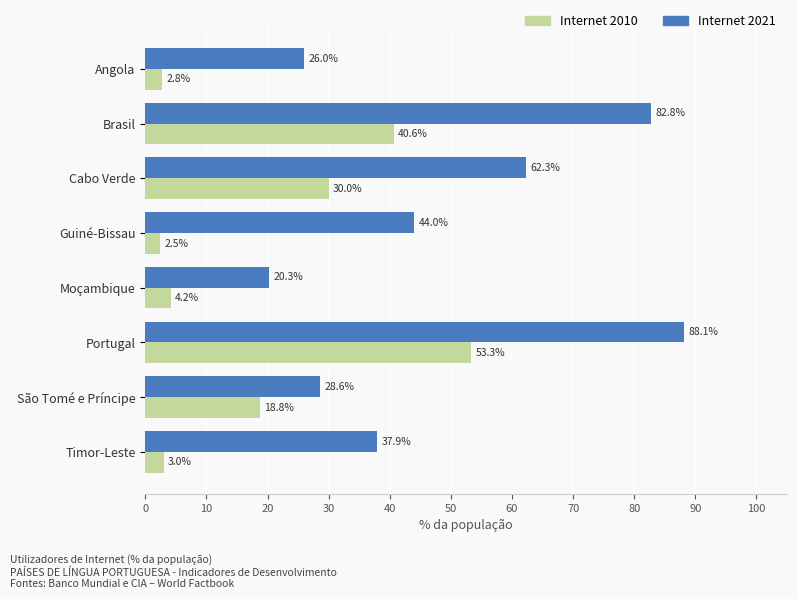

What are all the series names shown in the legend?

Internet 2010, Internet 2021